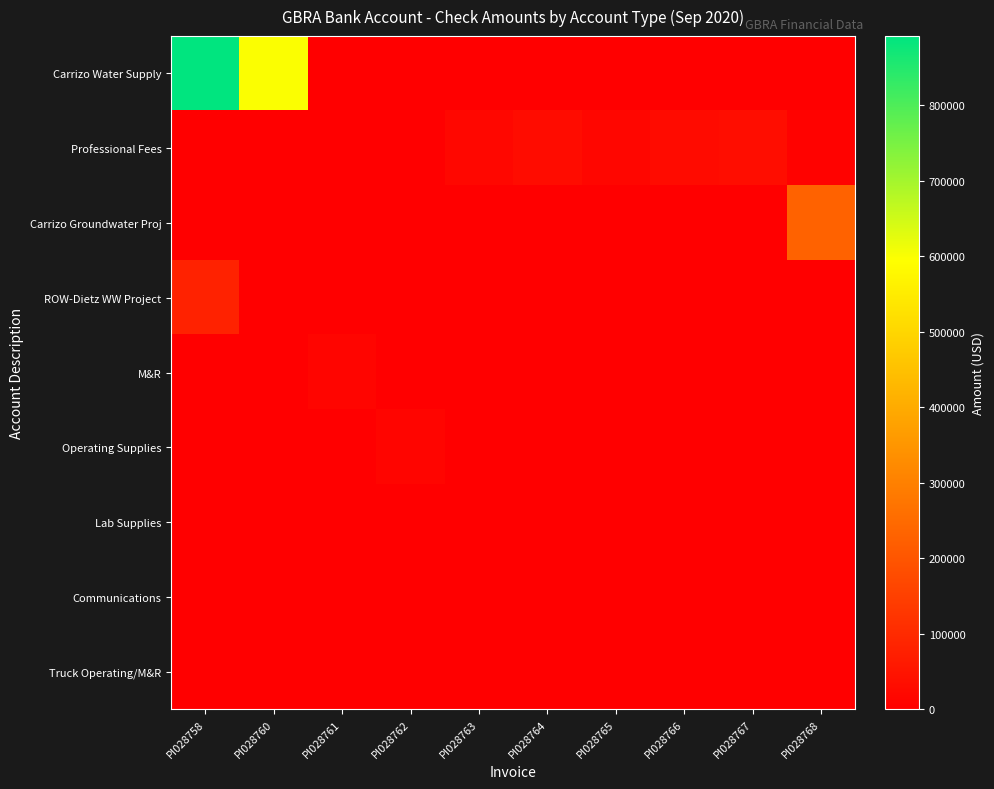

What is the spread (max minus min) of values at PI028758?

891825.1